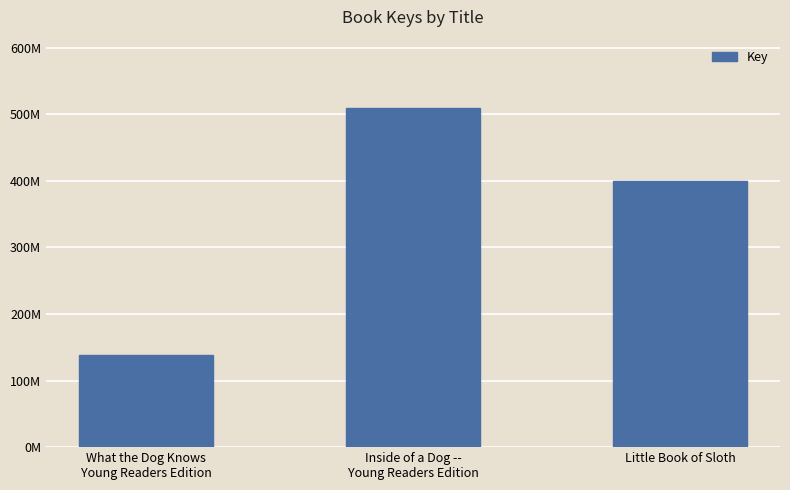

Which label corresponds to the largest value in the chart?

Inside of a Dog --
Young Readers Edition